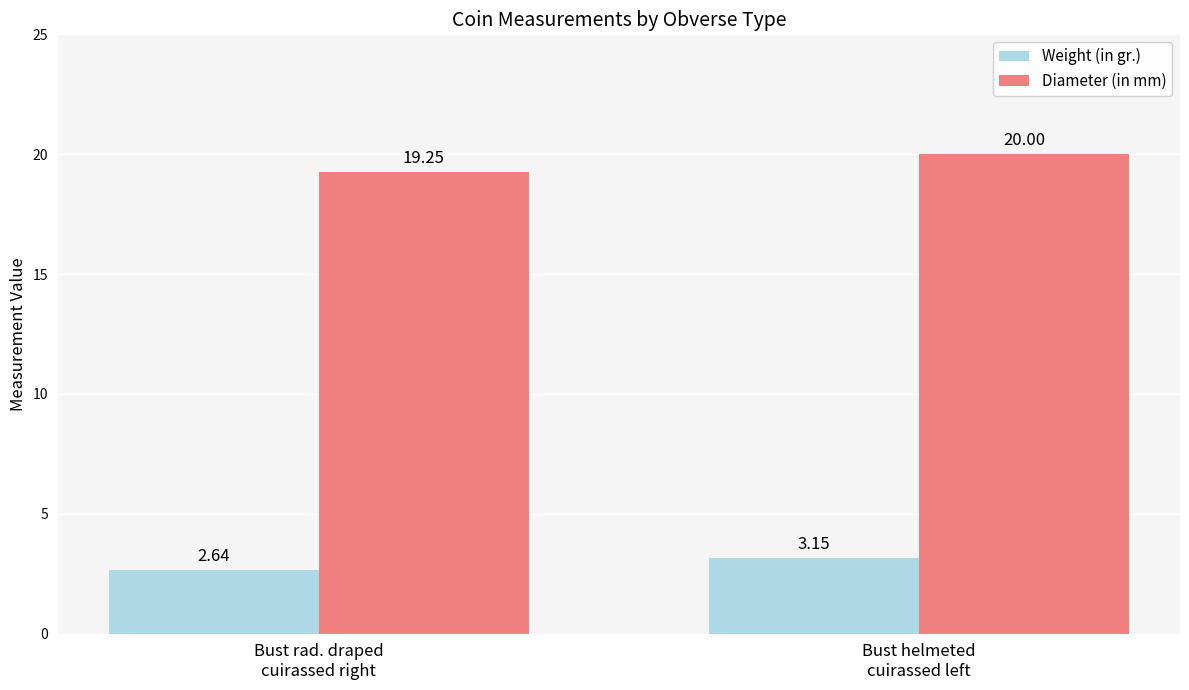

Where does the Weight (in gr.) series first go above 3?

Bust helmeted
cuirassed left